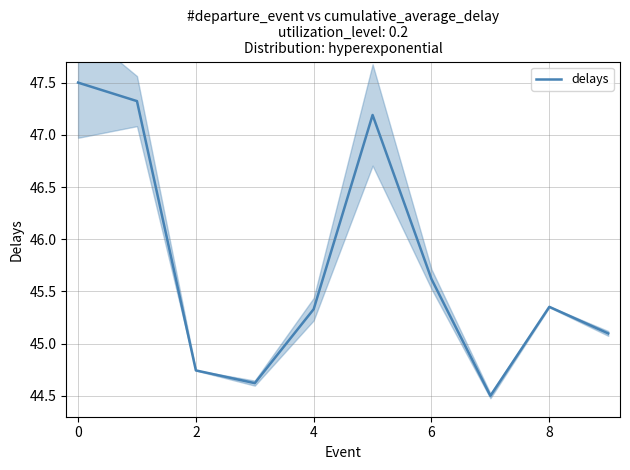

How many interior local valleys (lower than both neighbors) does the data have?

2